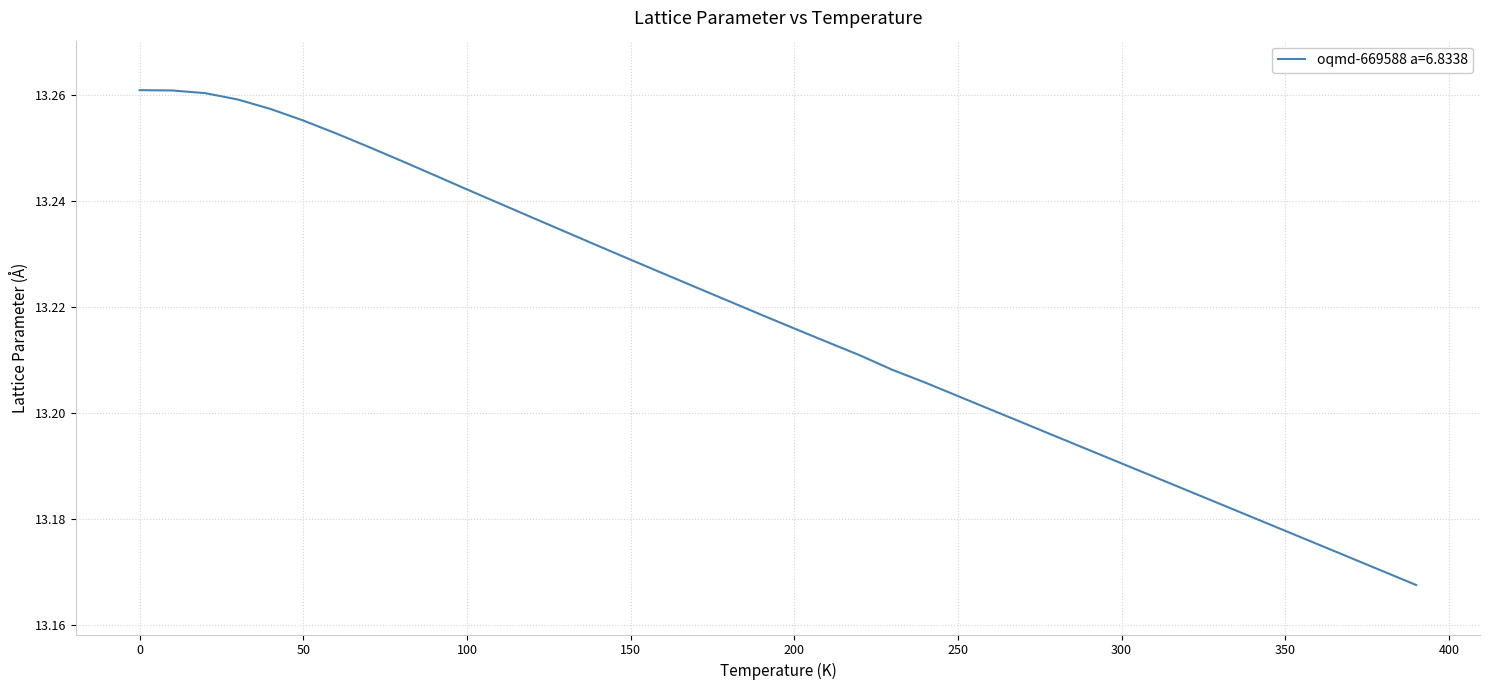

Is this an area chart (filled region under the line)?

No